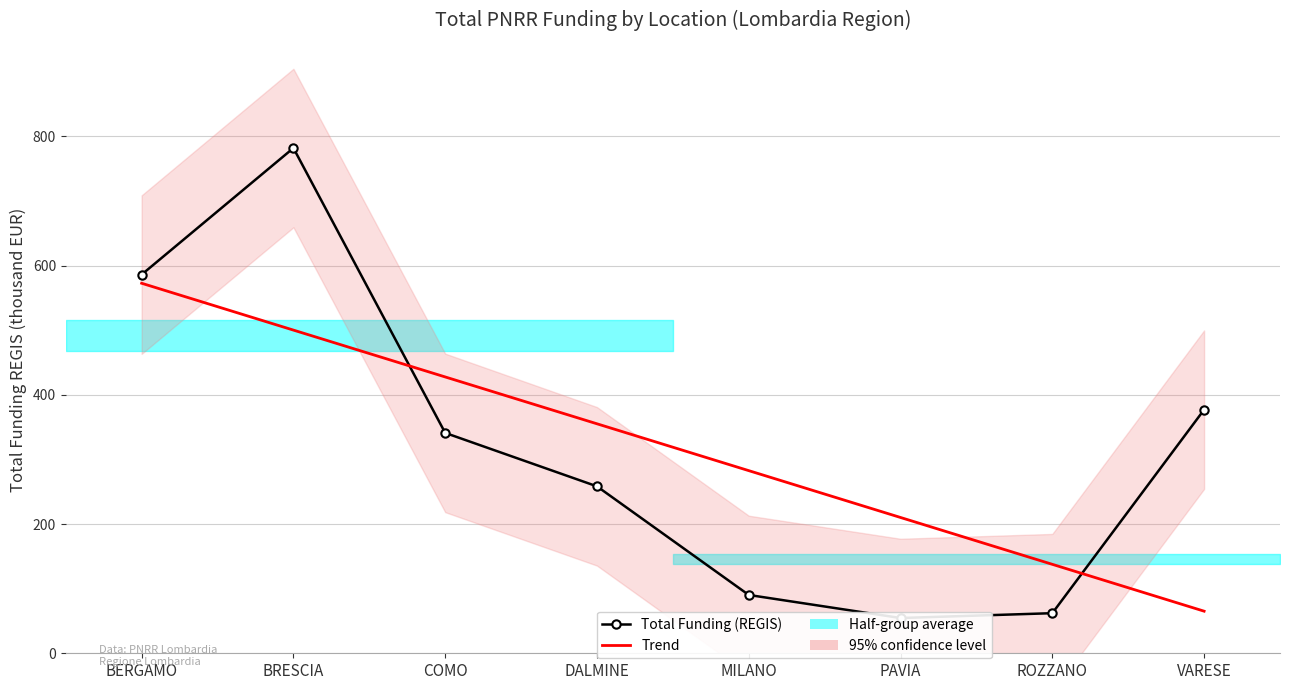

What is the label of the 5th point from the right?

DALMINE